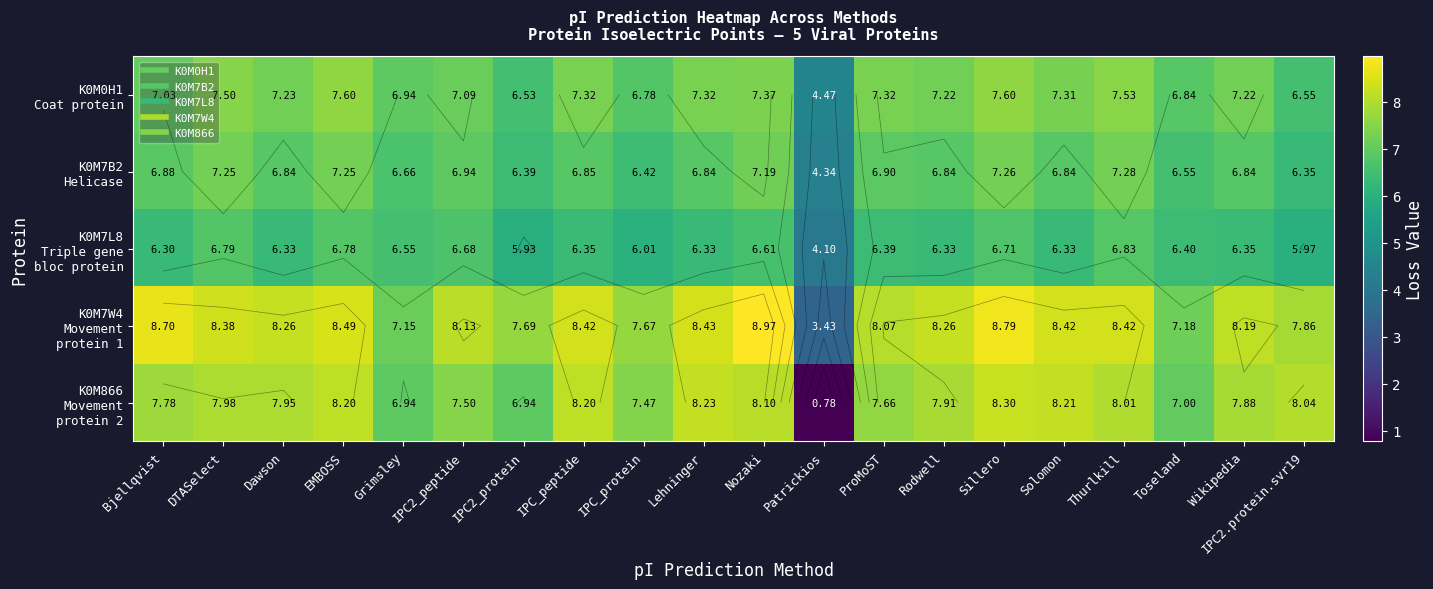

What is the approximate value of K0M7L8 Triple gene bloc protein at IPC2_protein?

5.9